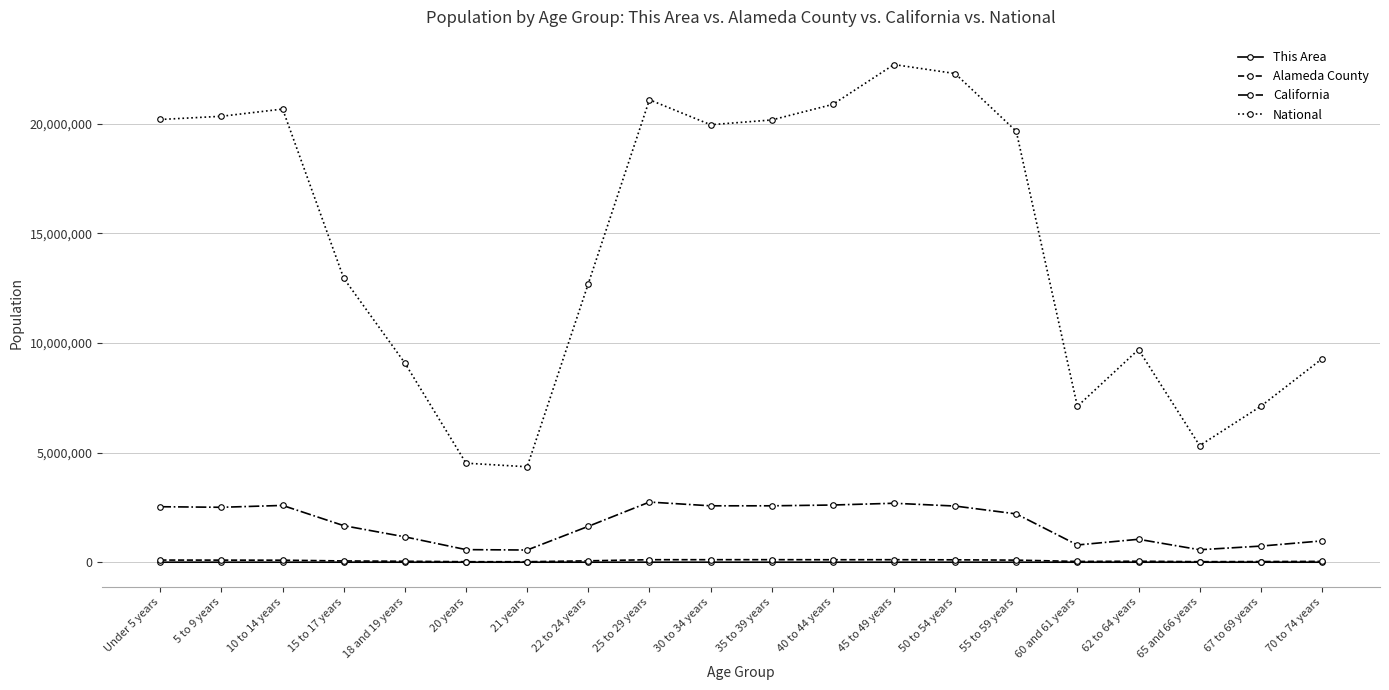

What is the maximum value shown in the chart?

22708591